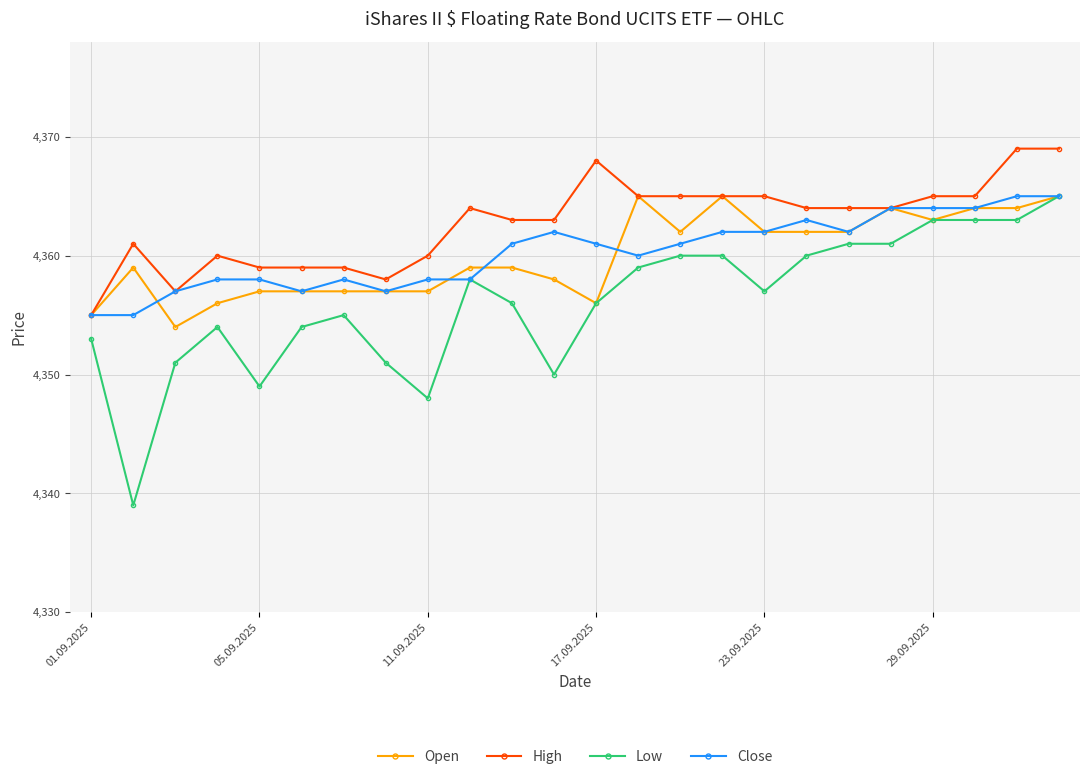

True or false: Close has more than 2 interior local peaks.

True